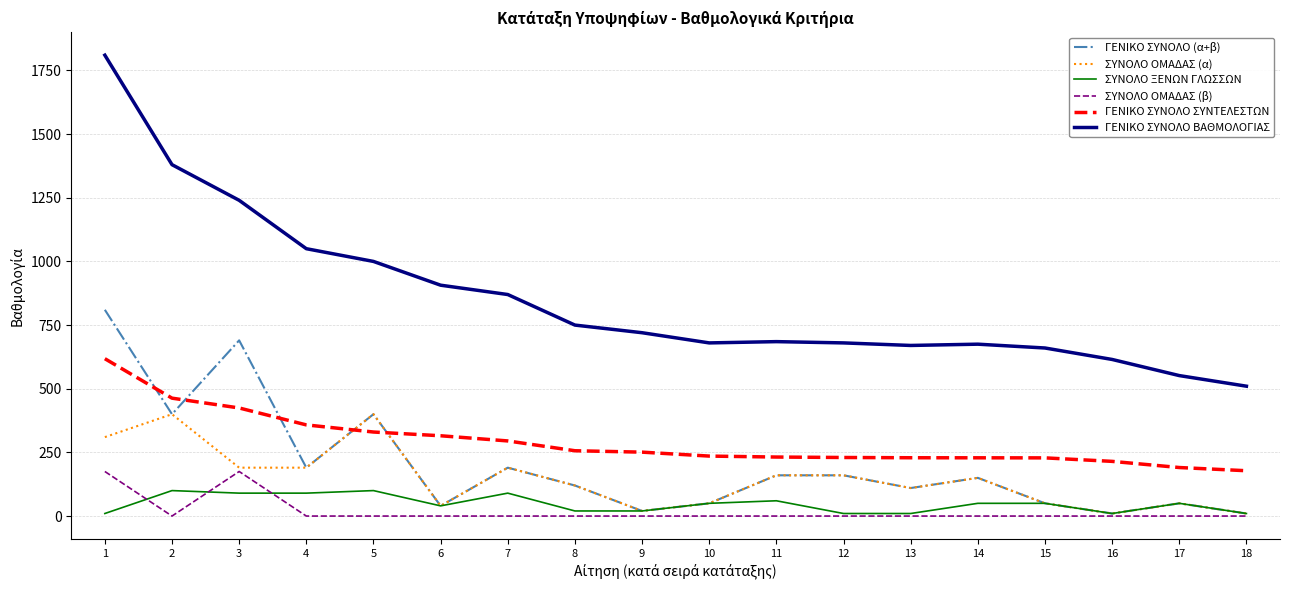

What is the difference between the highest and lowest values at 2?

1380.0